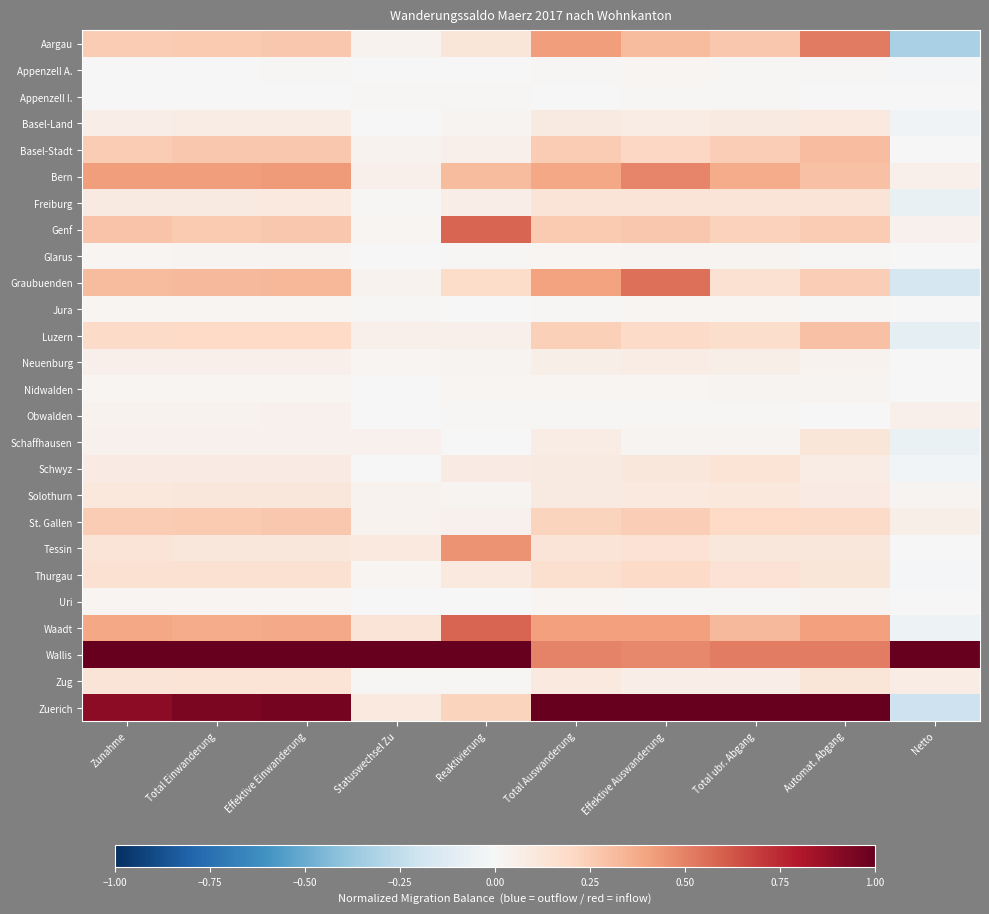

What is the total value across all series at Reaktivierung?

4.0